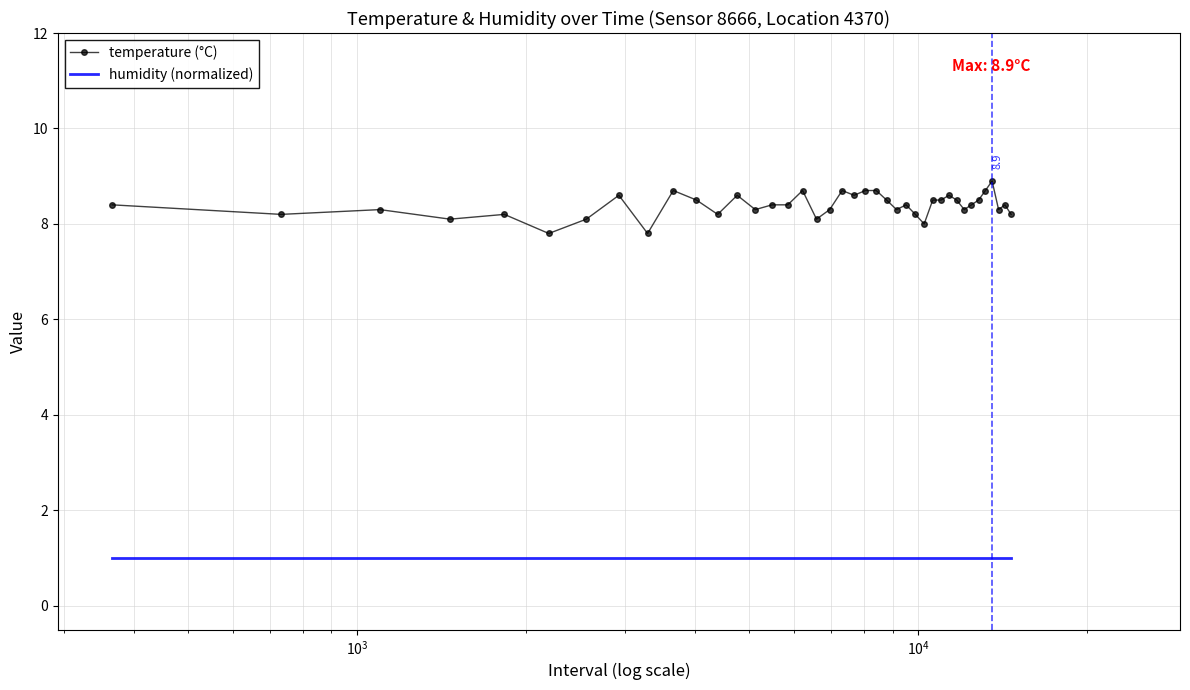

What is the highest value of the humidity (normalized) series?

1.0